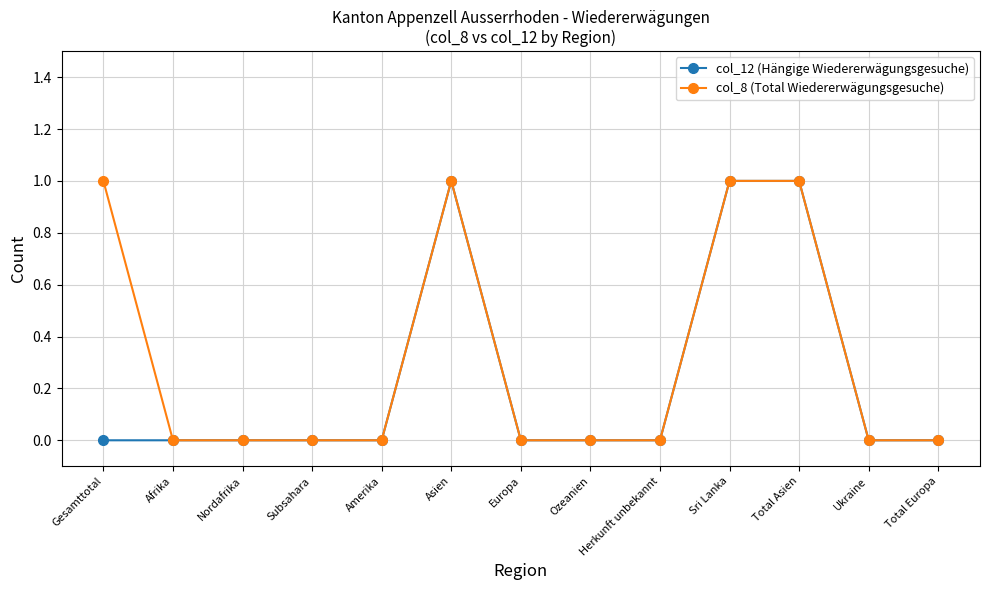

Count the number of categories in the chart.

13